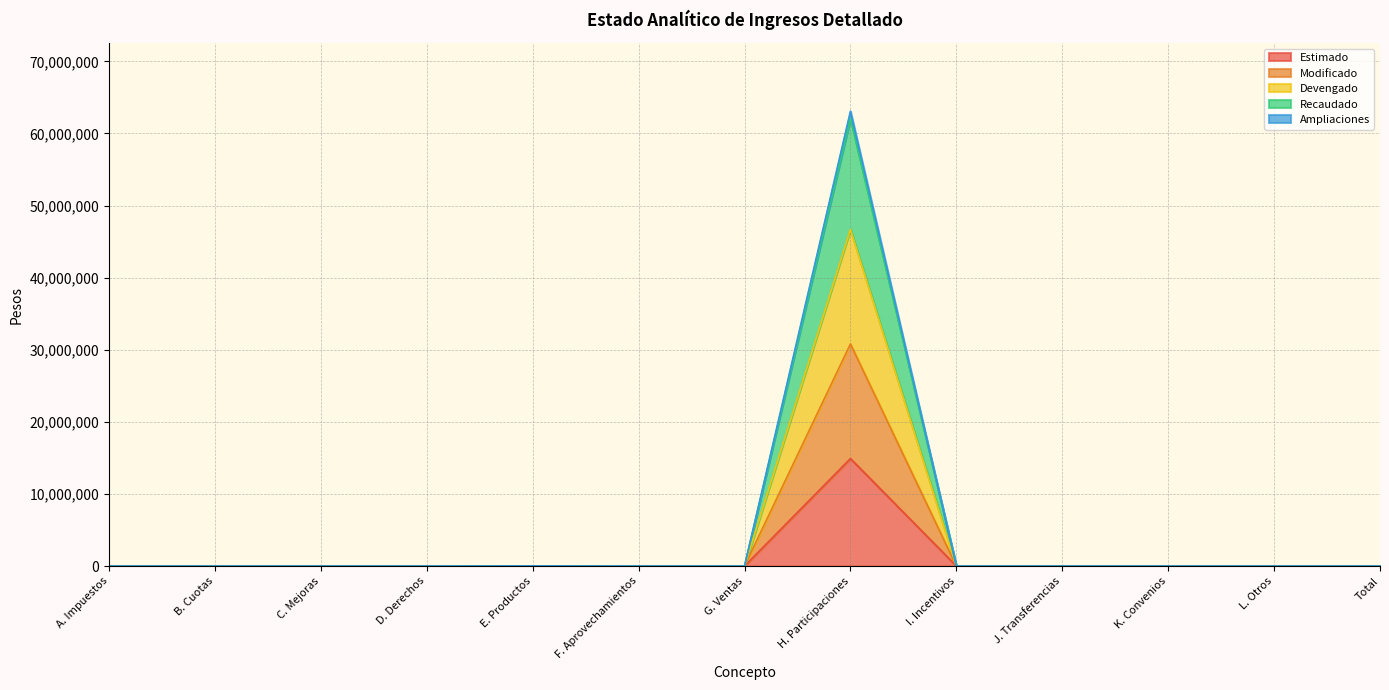

True or false: Modificado and Devengado intersect in this chart.

False